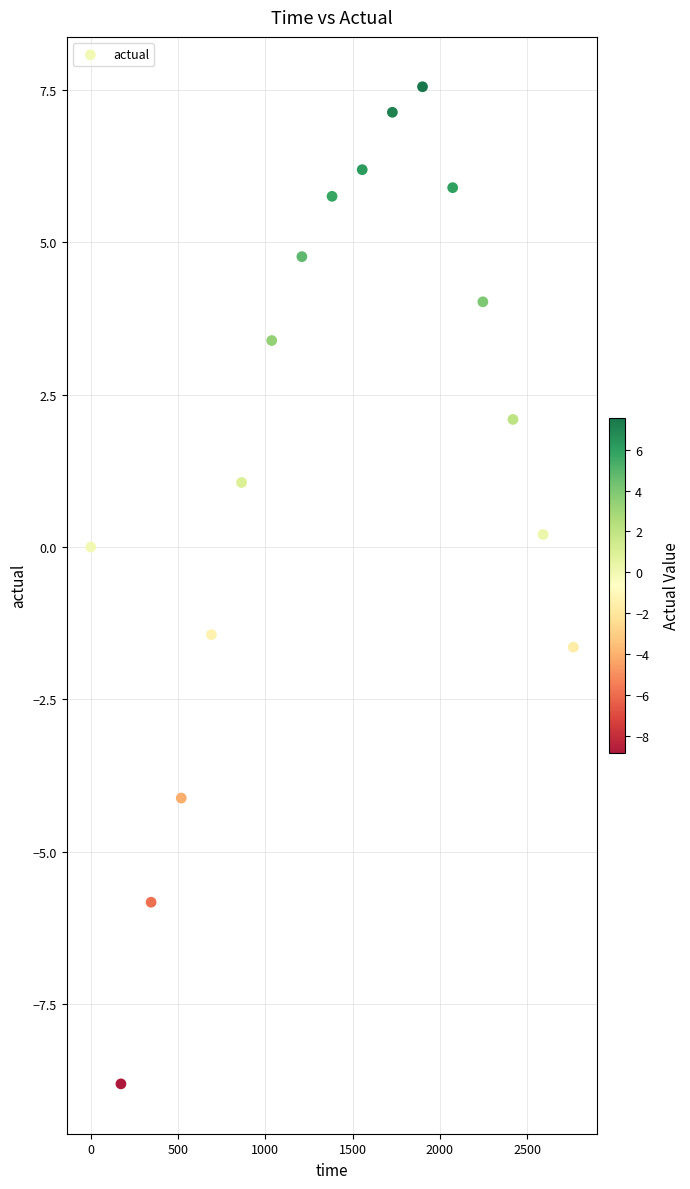

What is the range of X values (max minus min)?

2764.8